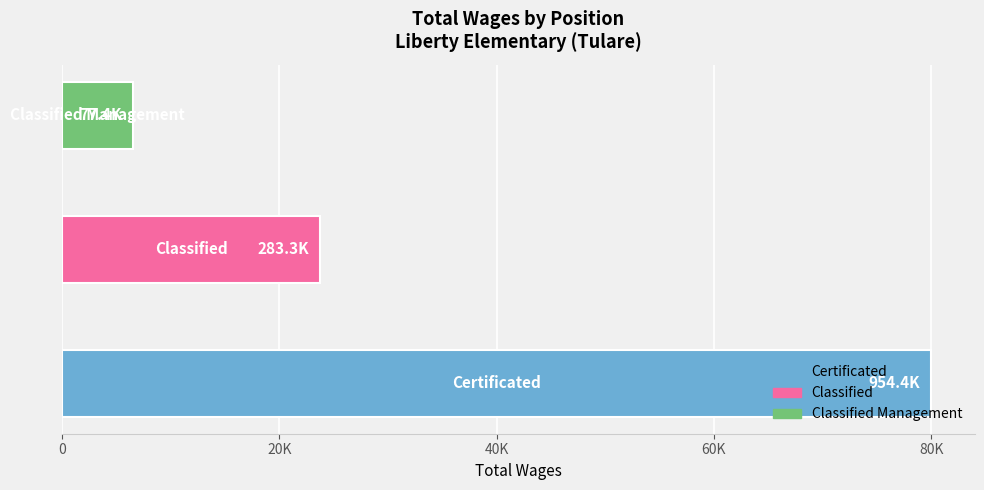

What is the difference between the maximum and minimum values?

73.5